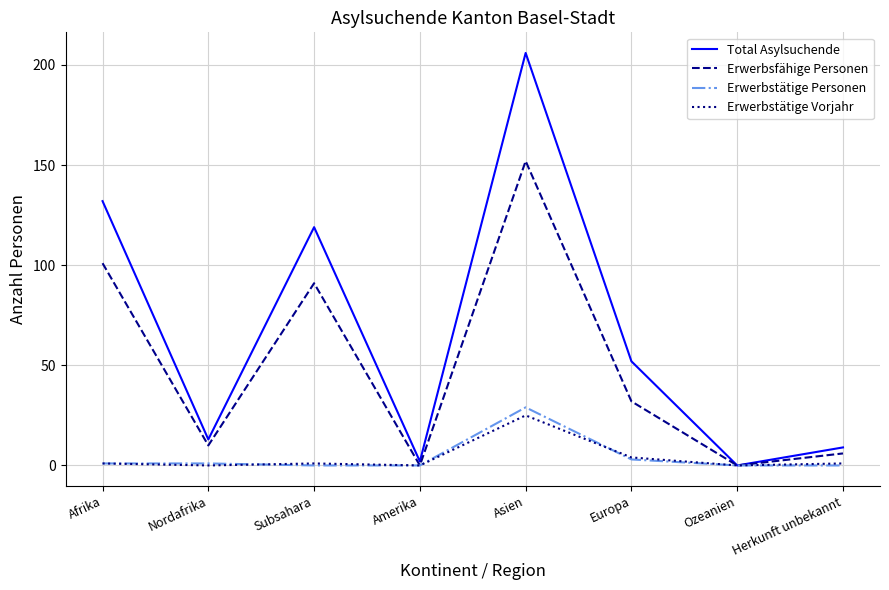

Which series has the widest spread of values?

Total Asylsuchende